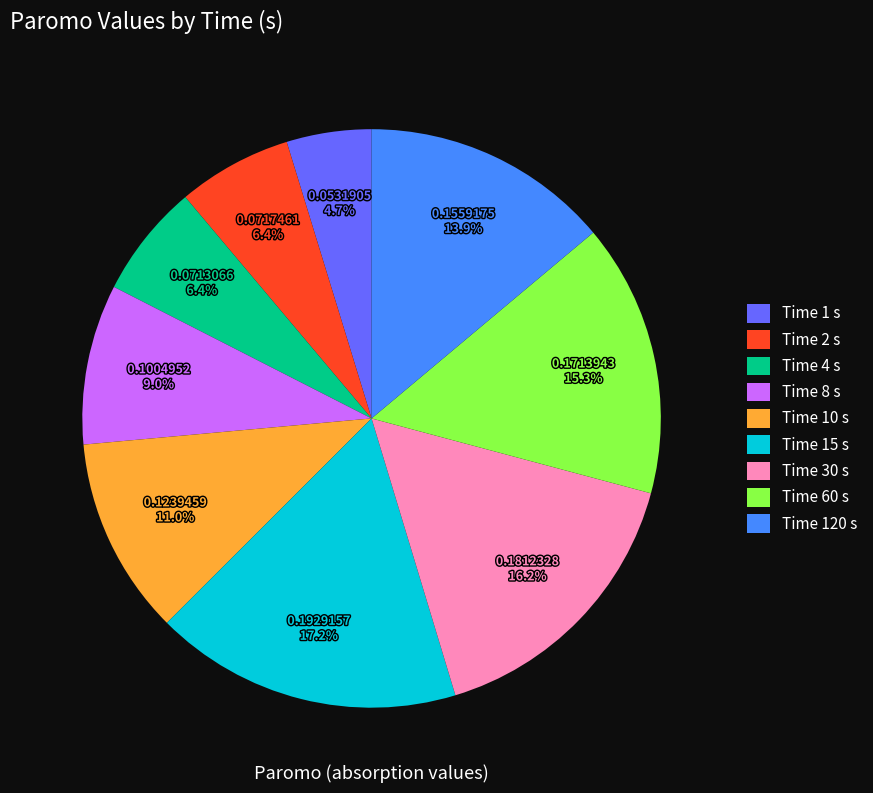

How many slices are in this pie chart?

9